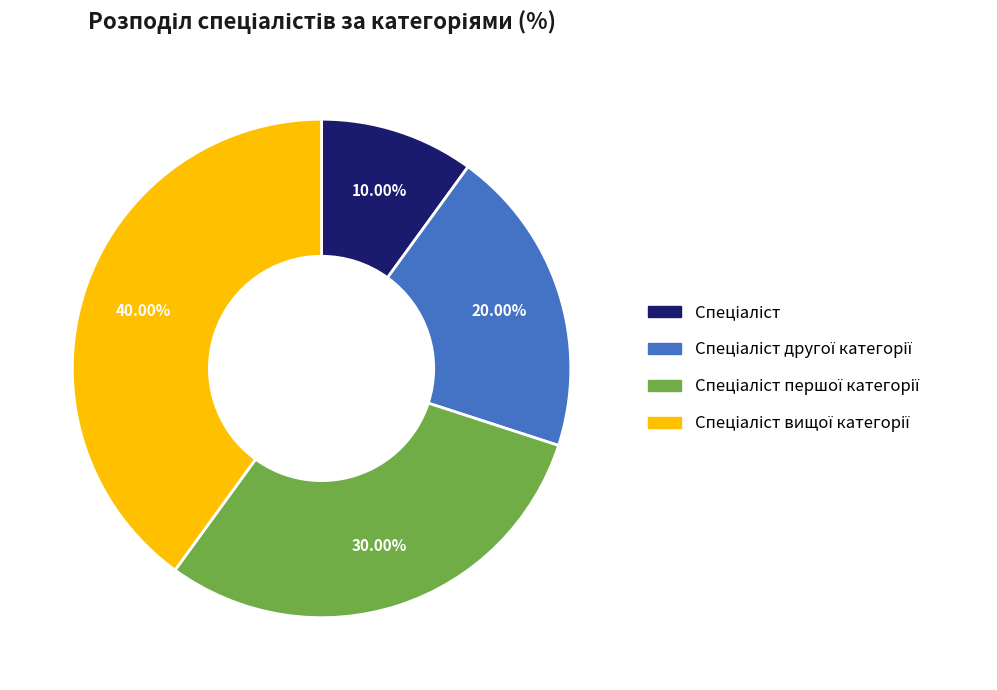

Is there any slice that represents more than half of the pie?

No